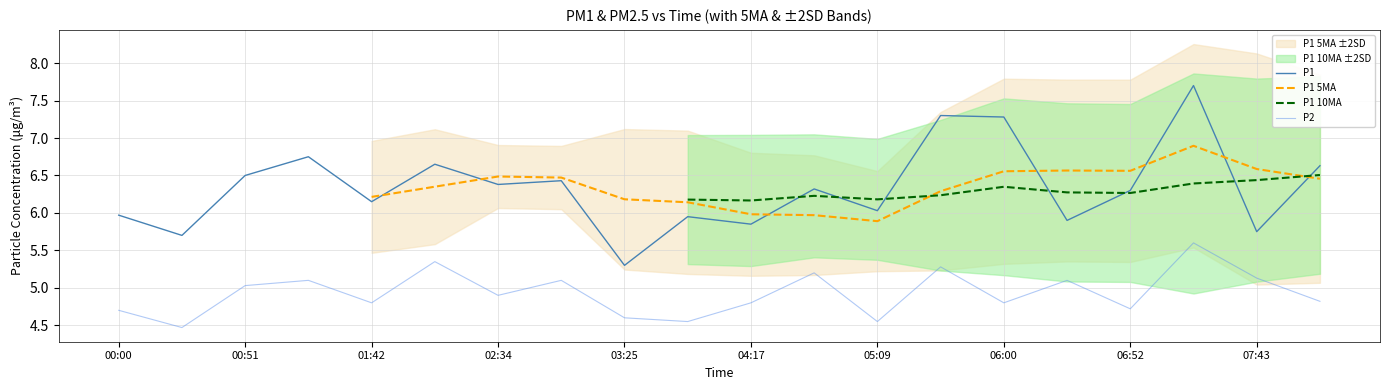

The P2 series shows 2.8 at 05:09. True or false?

False